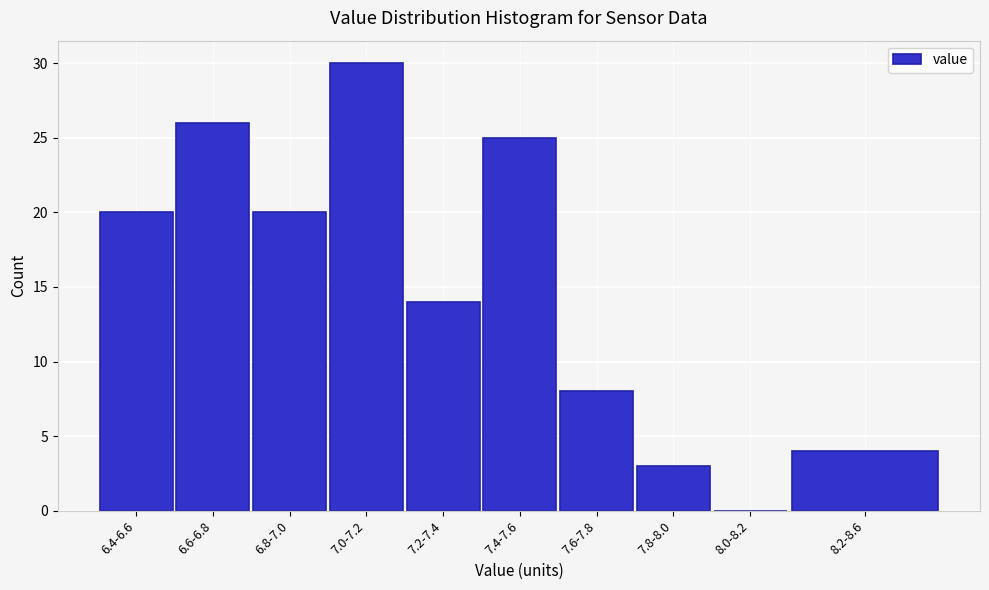

Reading left to right, extract all data points from this chart.

6.4-6.6=20	6.6-6.8=26	6.8-7.0=20	7.0-7.2=30	7.2-7.4=14	7.4-7.6=25	7.6-7.8=8	7.8-8.0=3	8.0-8.2=0	8.2-8.6=4